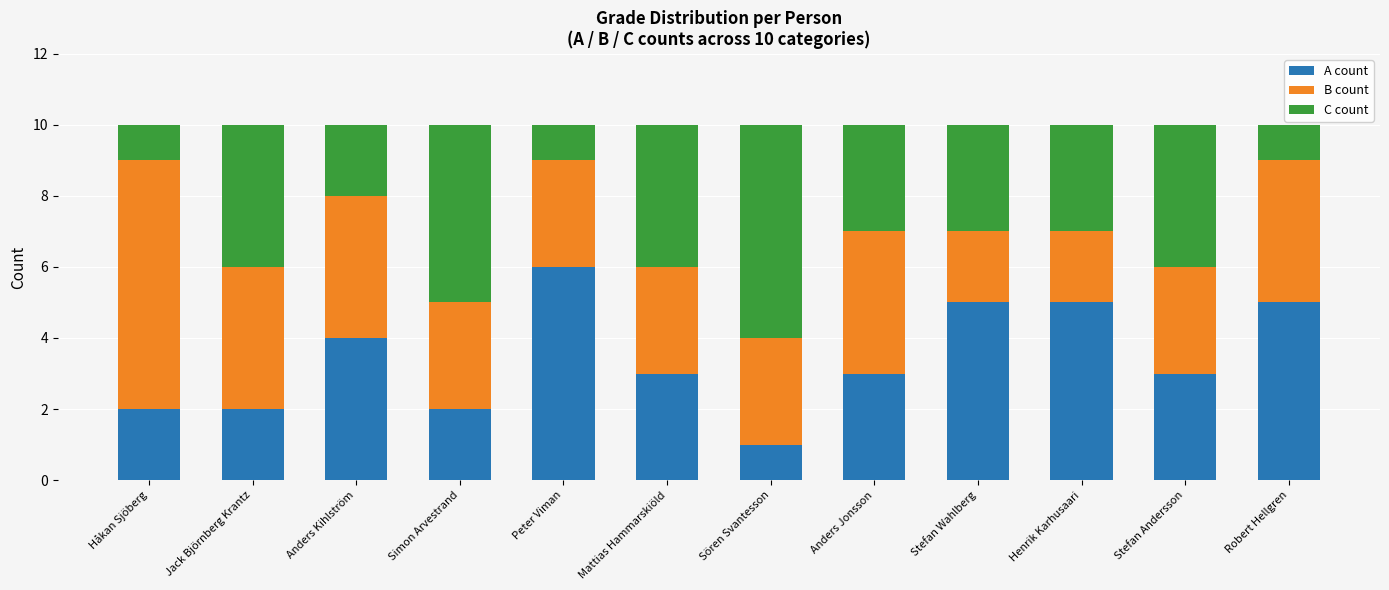

What is the total value across all series at Jack Björnberg Krantz?

10